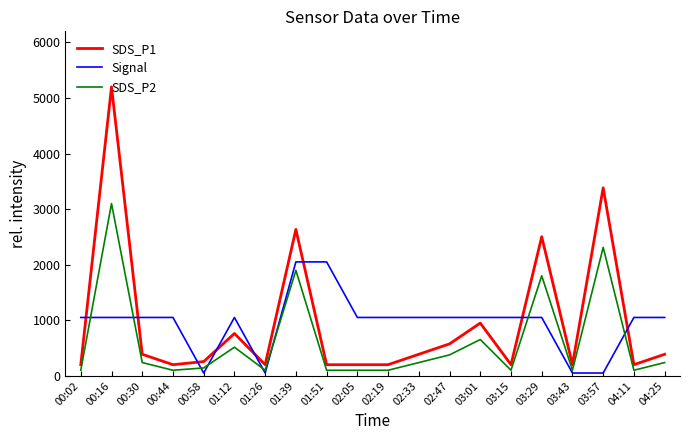

Reading left to right, transcribe all the data shown in this chart.

SDS_P1: 00:02=200.0	00:16=5200.0	00:30=387.3	00:44=200.0	00:58=256.2	01:12=761.8	01:26=200.0	01:39=2634.5	01:51=200.0	02:05=200.0	02:19=200.0	02:33=387.3	02:47=574.5	03:01=949.1	03:15=200.0	03:29=2503.4	03:43=200.0	03:57=3383.5	04:11=200.0	04:25=387.3
Signal: 00:02=1050.0	00:16=1050.0	00:30=1050.0	00:44=1050.0	00:58=50.0	01:12=1050.0	01:26=50.0	01:39=2050.0	01:51=2050.0	02:05=1050.0	02:19=1050.0	02:33=1050.0	02:47=1050.0	03:01=1050.0	03:15=1050.0	03:29=1050.0	03:43=50.0	03:57=50.0	04:11=1050.0	04:25=1050.0
SDS_P2: 00:02=100.0	00:16=3100.0	00:30=238.2	00:44=100.0	00:58=141.5	01:12=514.7	01:26=100.0	01:39=1897.2	01:51=100.0	02:05=100.0	02:19=100.0	02:33=238.2	02:47=376.5	03:01=653.0	03:15=100.0	03:29=1800.5	03:43=100.0	03:57=2312.0	04:11=100.0	04:25=238.2